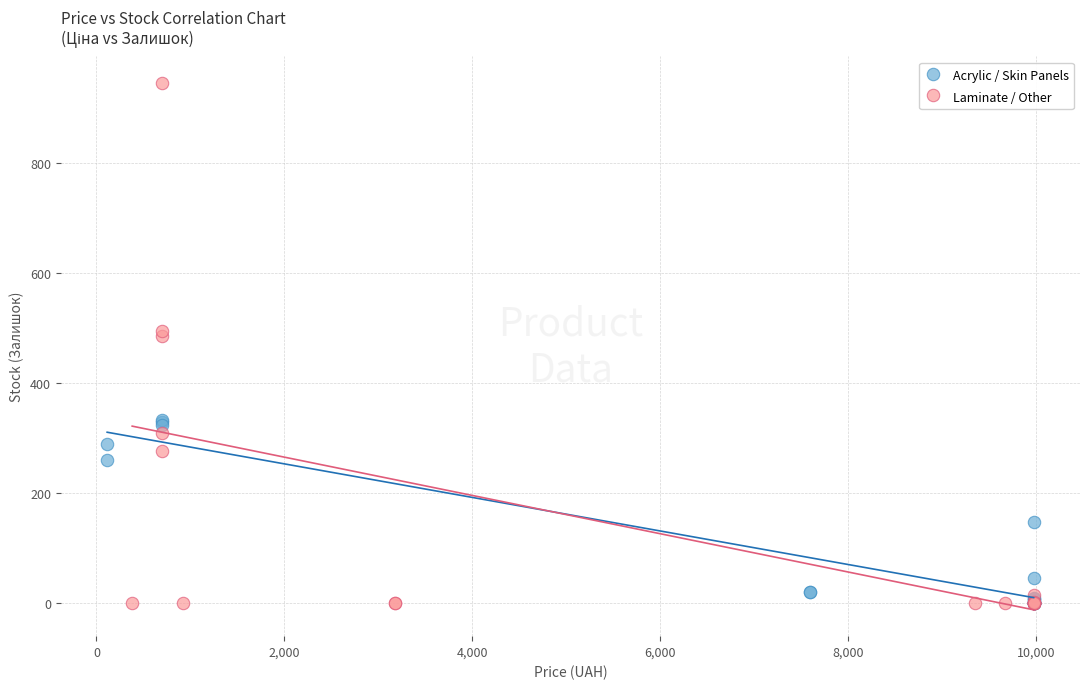

Which series reaches the maximum Y coordinate?

Laminate / Other